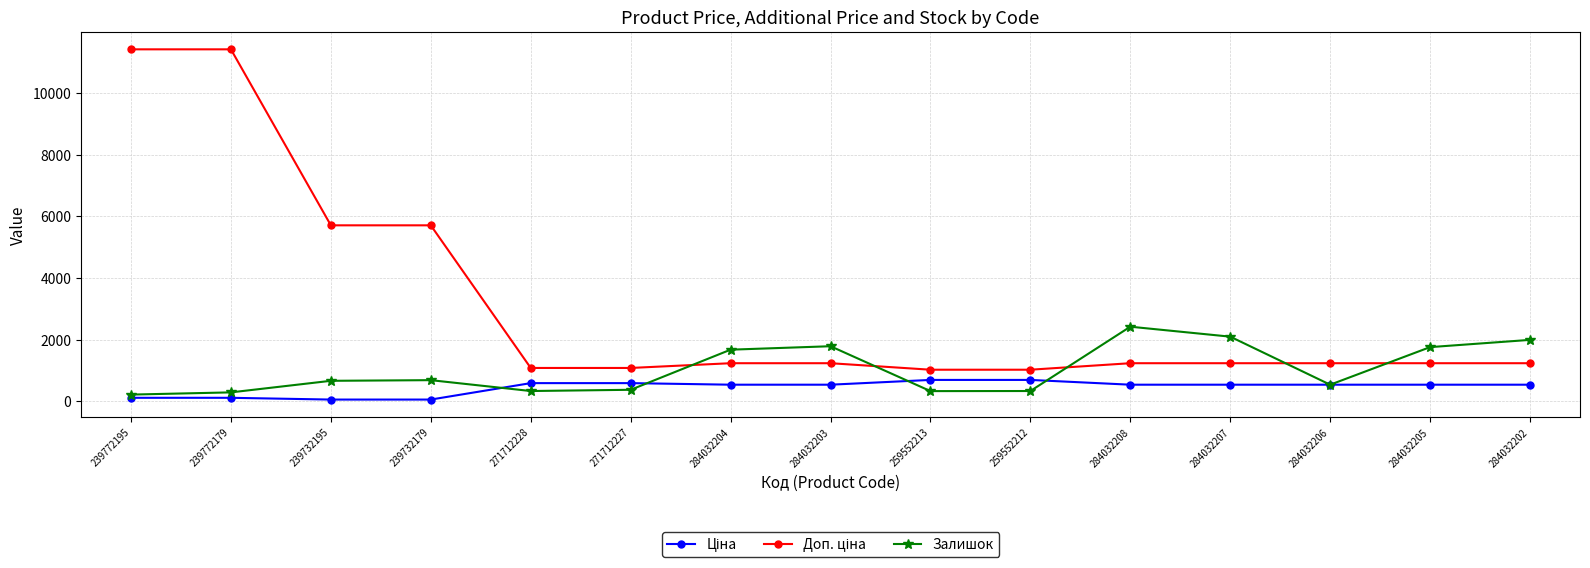

At which label does Залишок reach its peak?

284032208